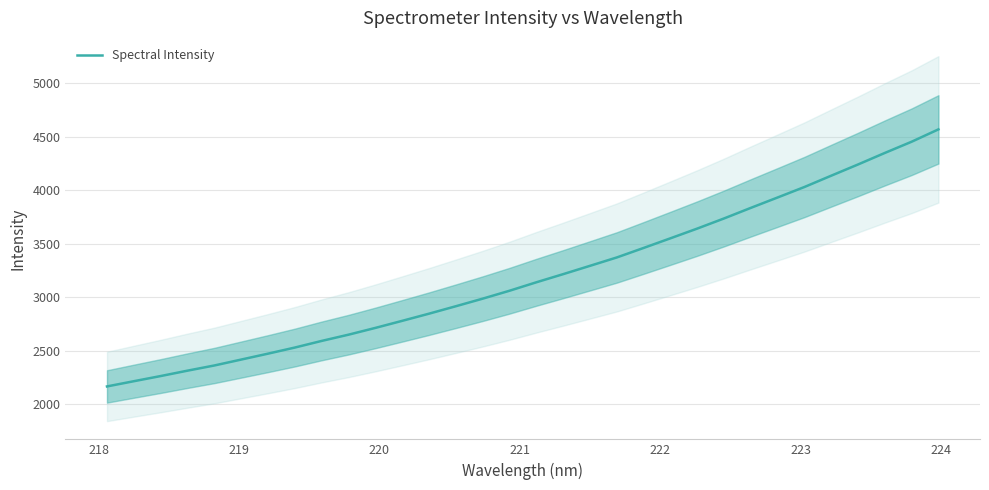

How many values exceed 3138?

16